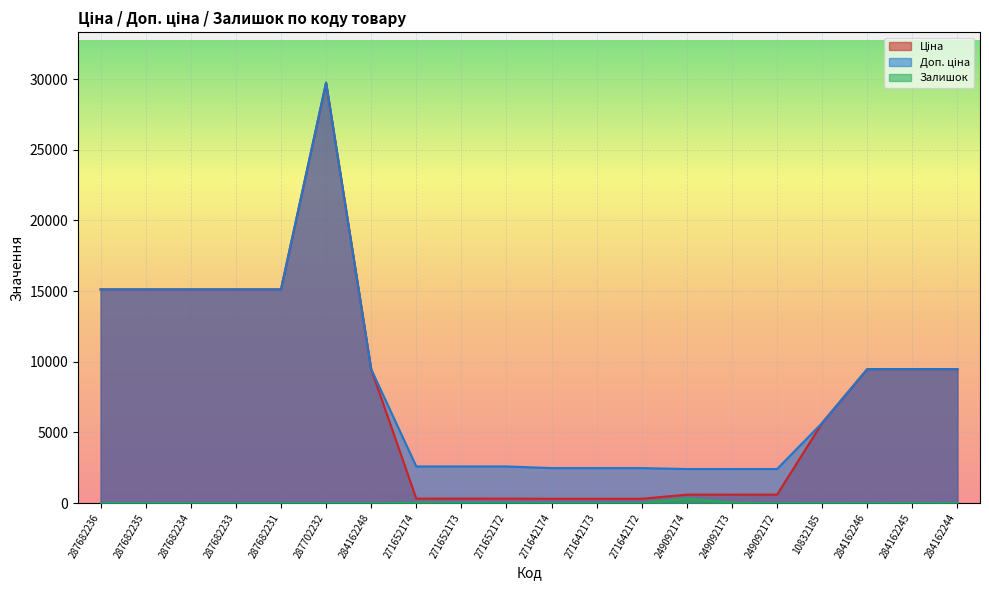

What is the difference between the highest and lowest values at 249092173?

2376.8